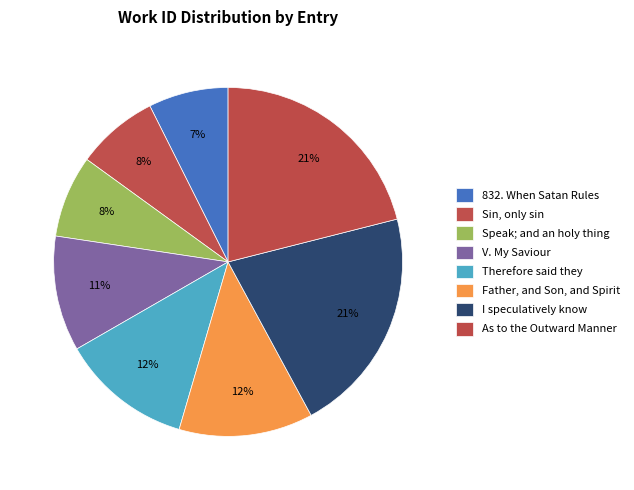

How many segments does this pie chart have?

8